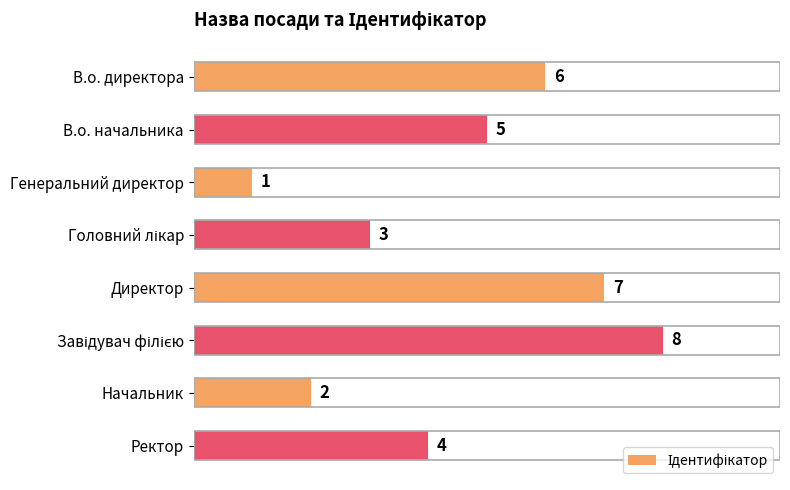

What is the label of the 6th bar from the bottom?

Генеральний директор